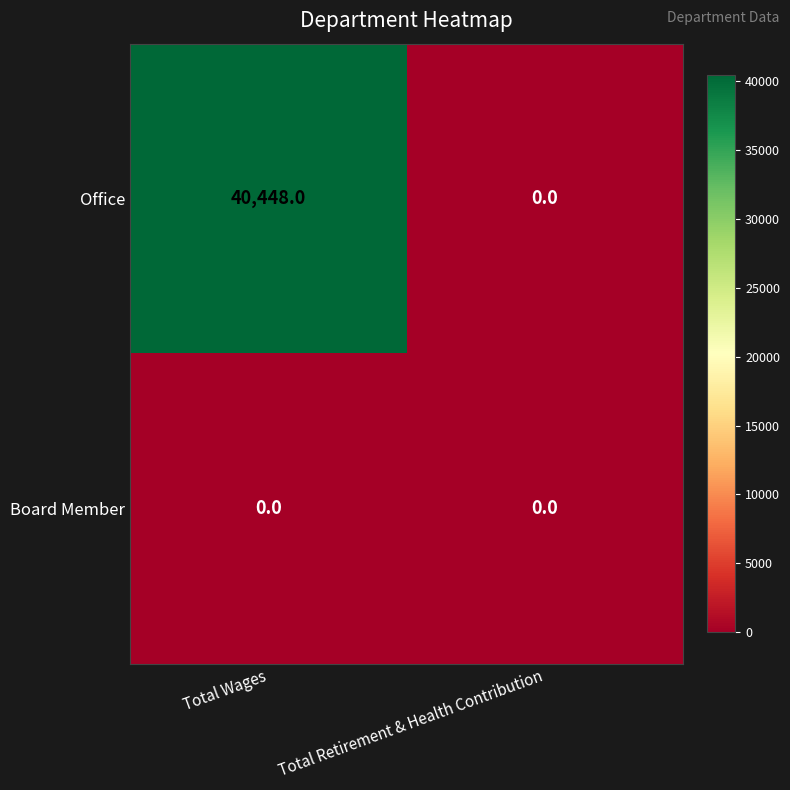

Rank the series by their average value, from highest to lowest.

Office, Board Member